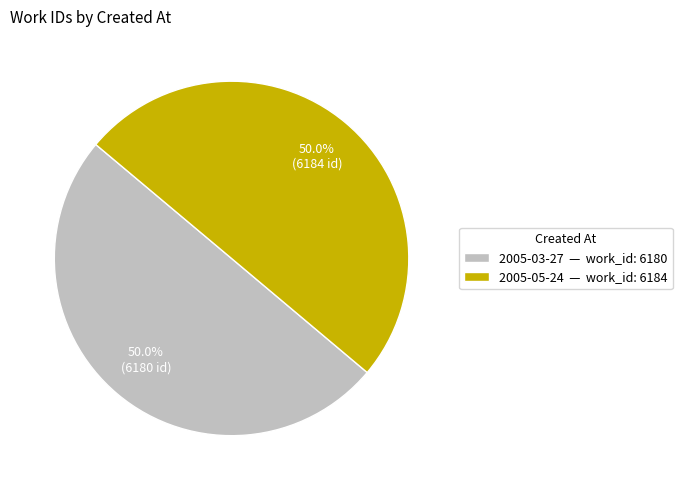

What is the ratio of the value at 2005-05-24 to the value at 2005-03-27?

1.0